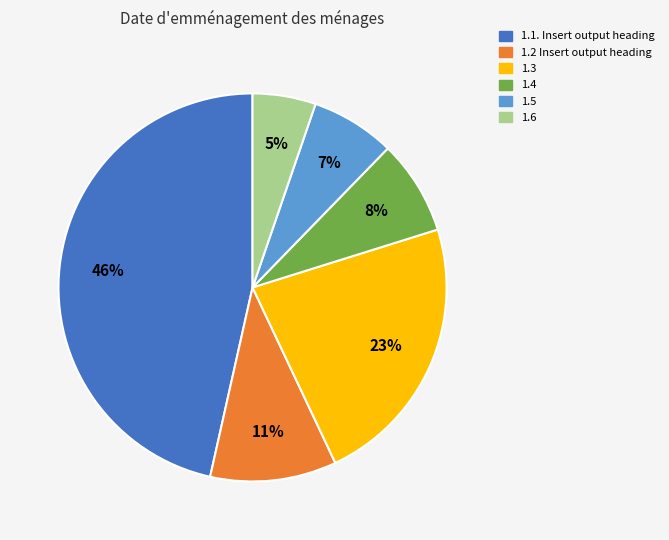

Do 1.3 and 1.4 together represent more than half of the pie?

No